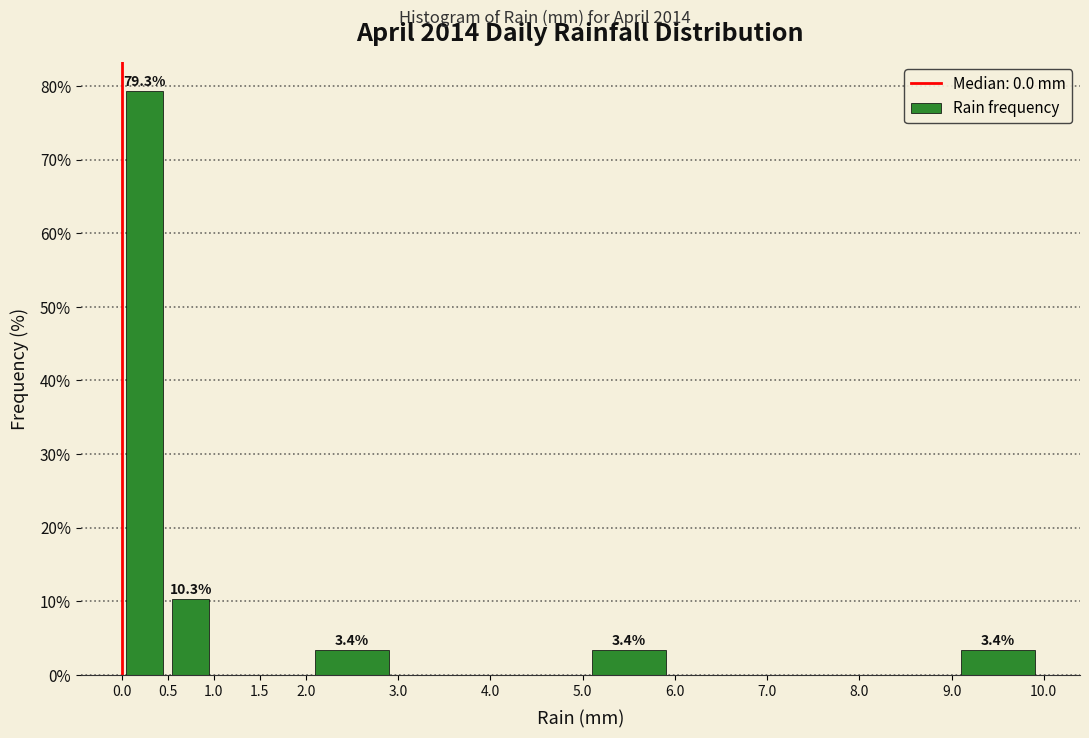

Which range on the x-axis has the tallest bar?

0.0 to 0.5